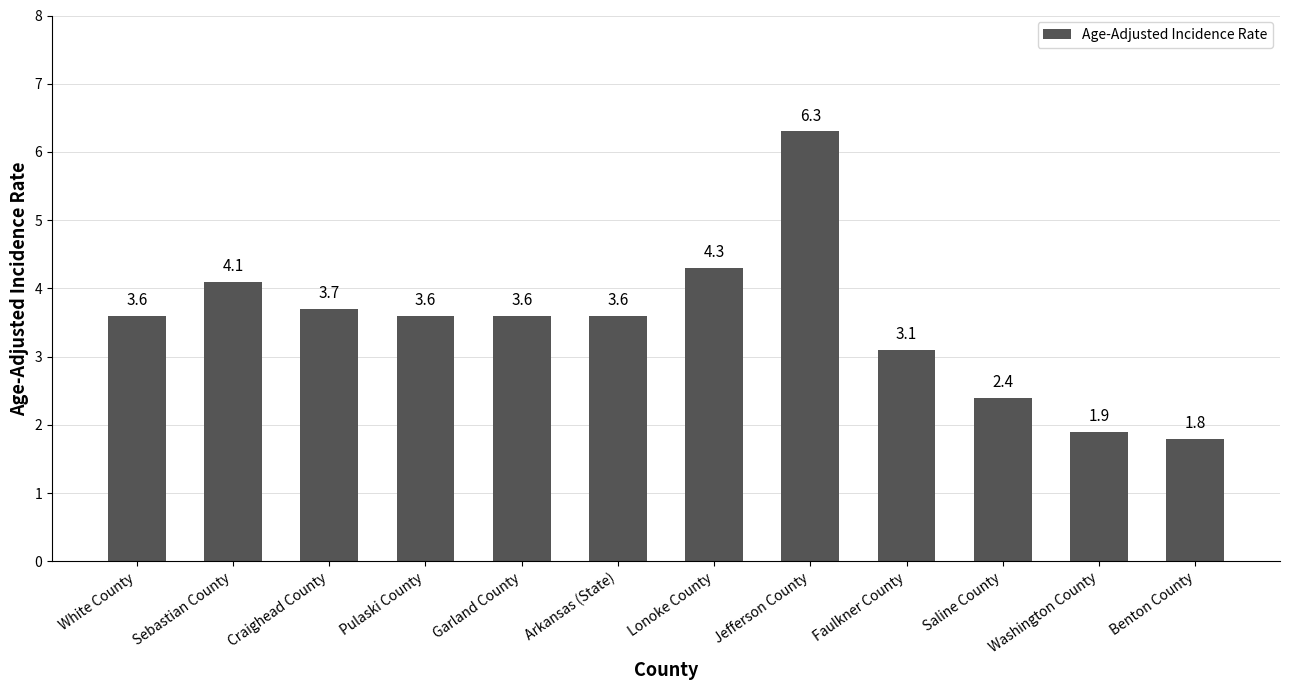

Reading right to left, transcribe all the data shown in this chart.

1.8	1.9	2.4	3.1	6.3	4.3	3.6	3.6	3.6	3.7	4.1	3.6